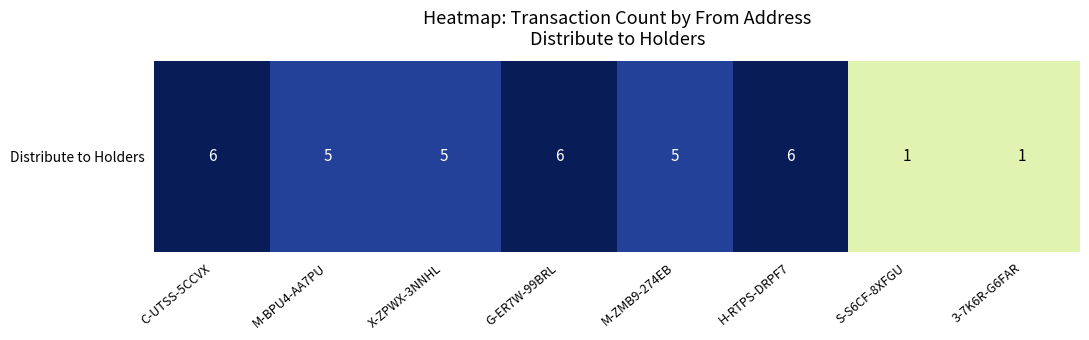

Rank the categories by value from highest to lowest.

C-UTSS-5CCVX, G-ER7W-99BRL, H-RTPS-DRPF7, M-BPU4-AA7PU, X-ZPWX-3NNHL, M-ZMB9-274EB, S-S6CF-8XFGU, 3-7K6R-G6FAR